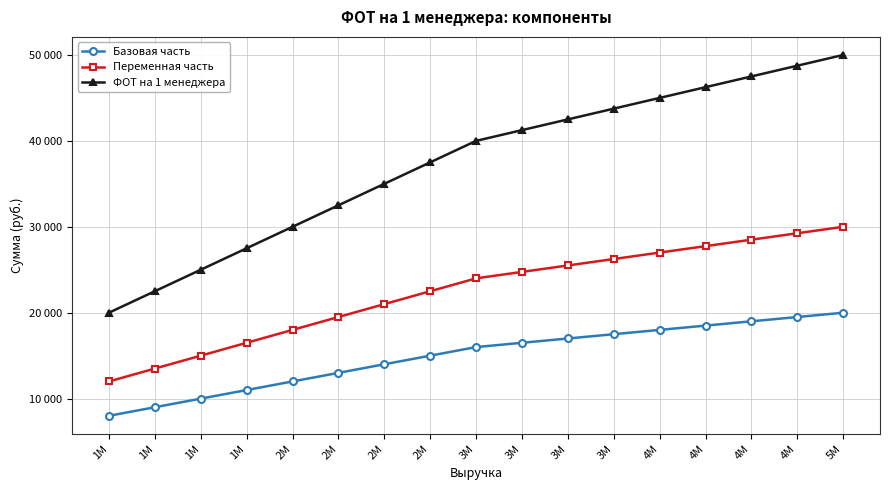

Does the chart have visible grid lines?

Yes